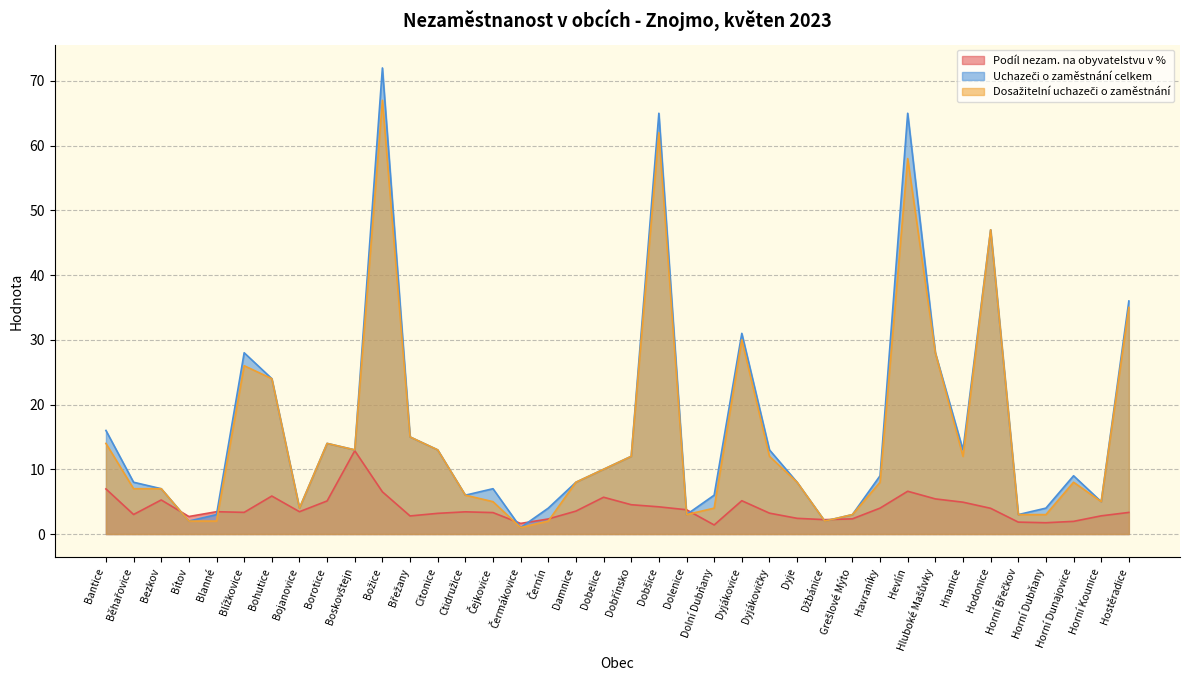

Count the number of categories in the chart.

38